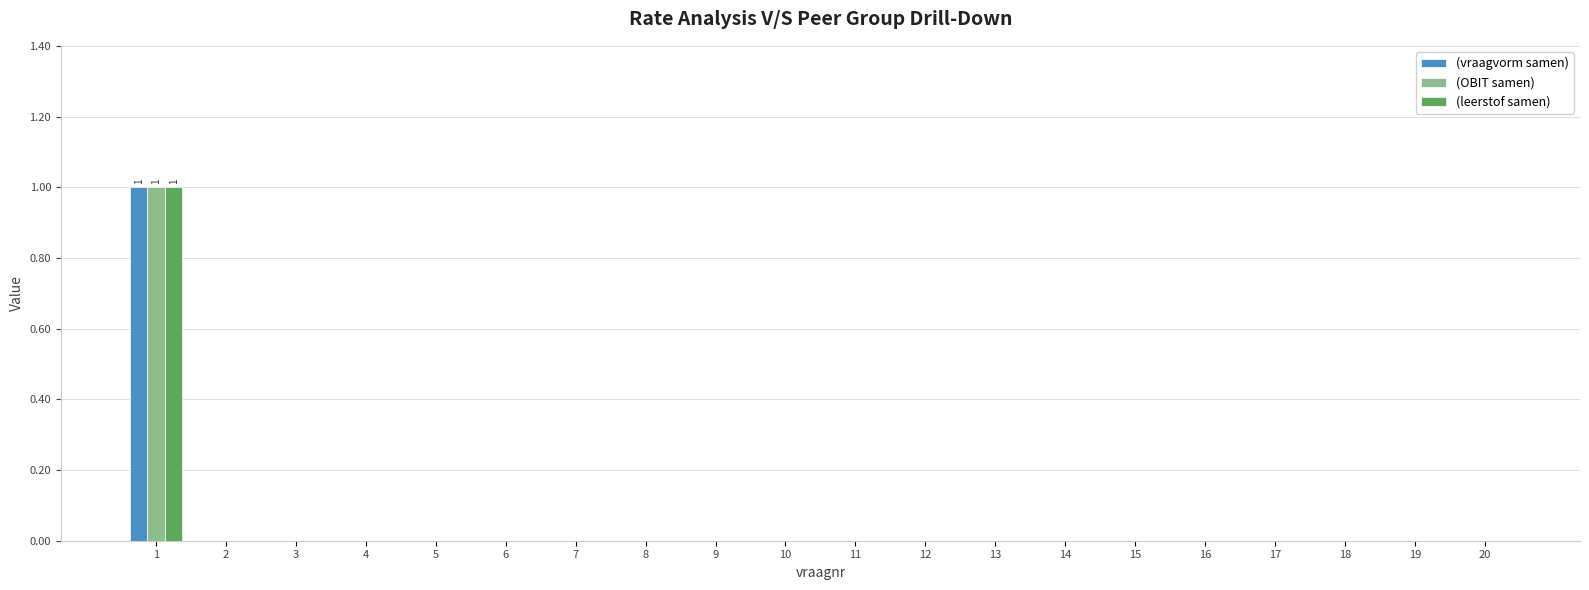

The (vraagvorm samen) series shows 0 at 4. True or false?

True